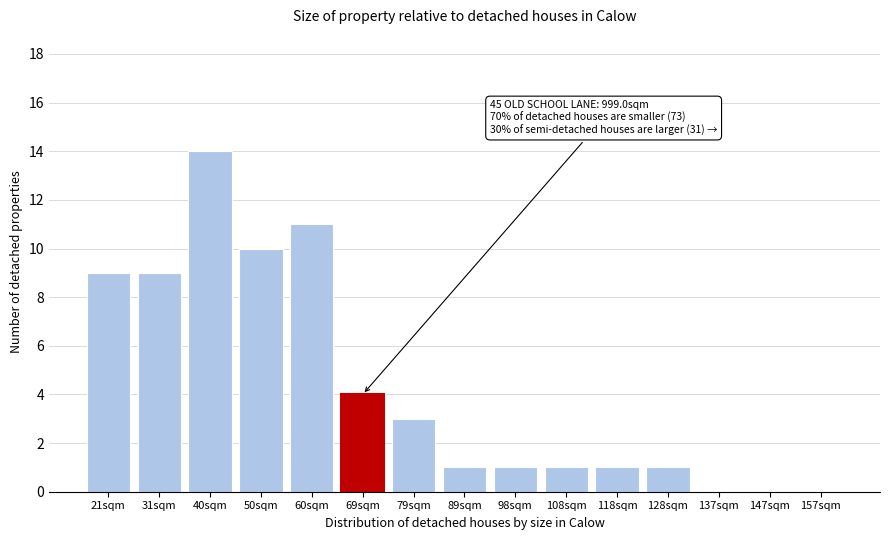

Reading left to right, what are all the values shown in this chart?

21sqm=9	31sqm=9	40sqm=14	50sqm=10	60sqm=11	69sqm=4	79sqm=3	89sqm=1	98sqm=1	108sqm=1	118sqm=1	128sqm=1	137sqm=0	147sqm=0	157sqm=0